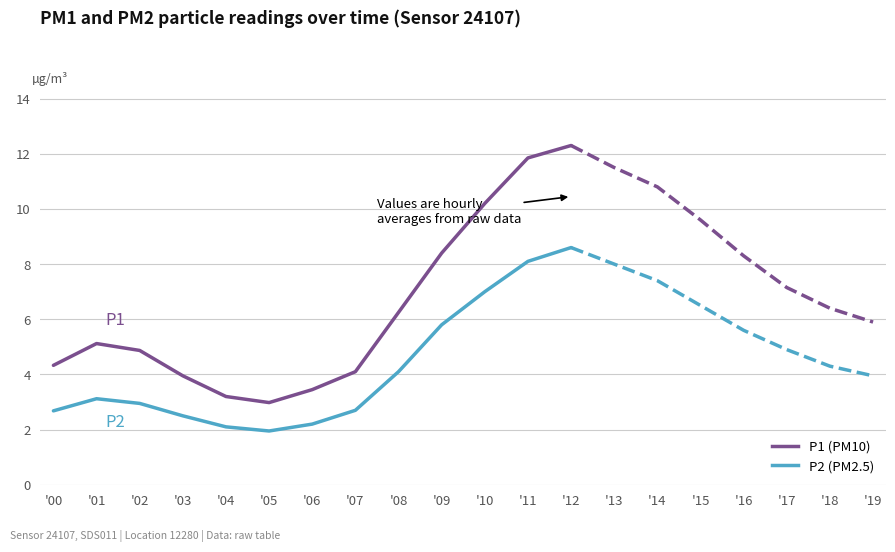

The P1 series shows 2.8 at '00. True or false?

False